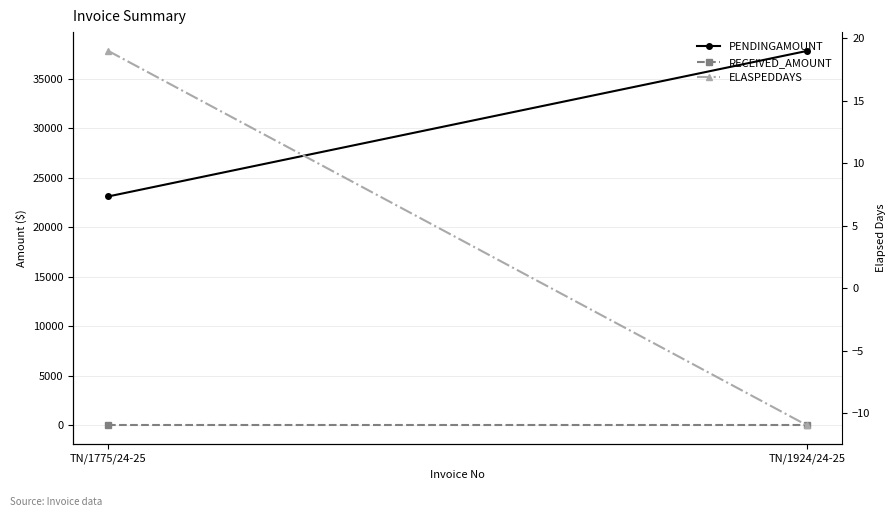

What is the value of the ELASPEDDAYS point at the 1st from the left?

19